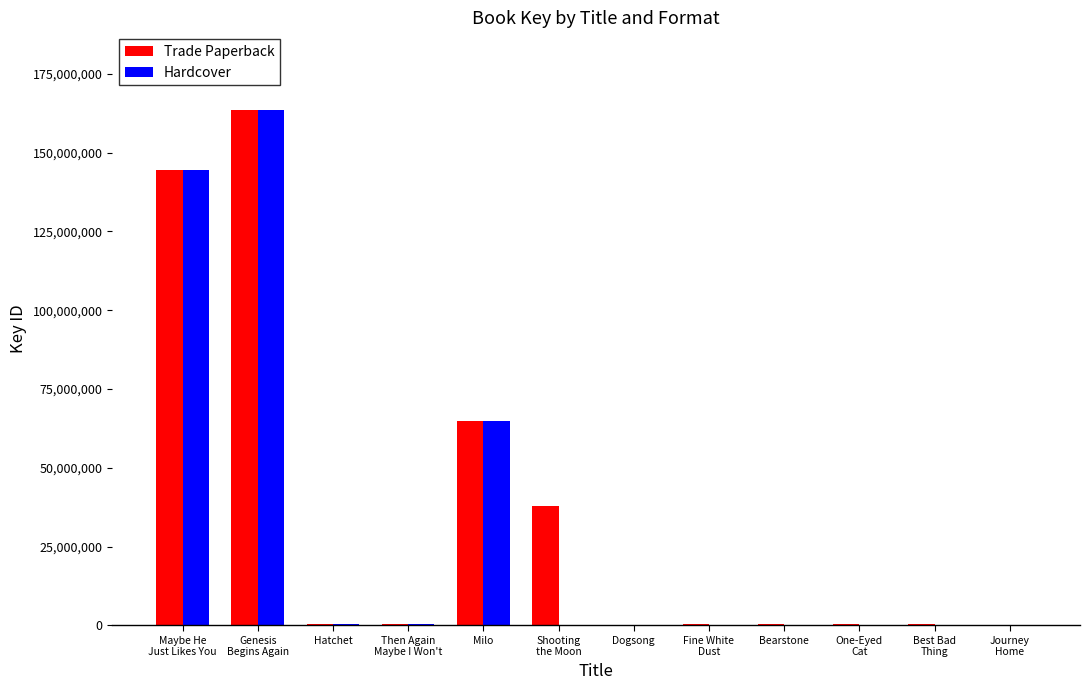

The value of Hardcover at Genesis
Begins Again is 163628046. True or false?

True